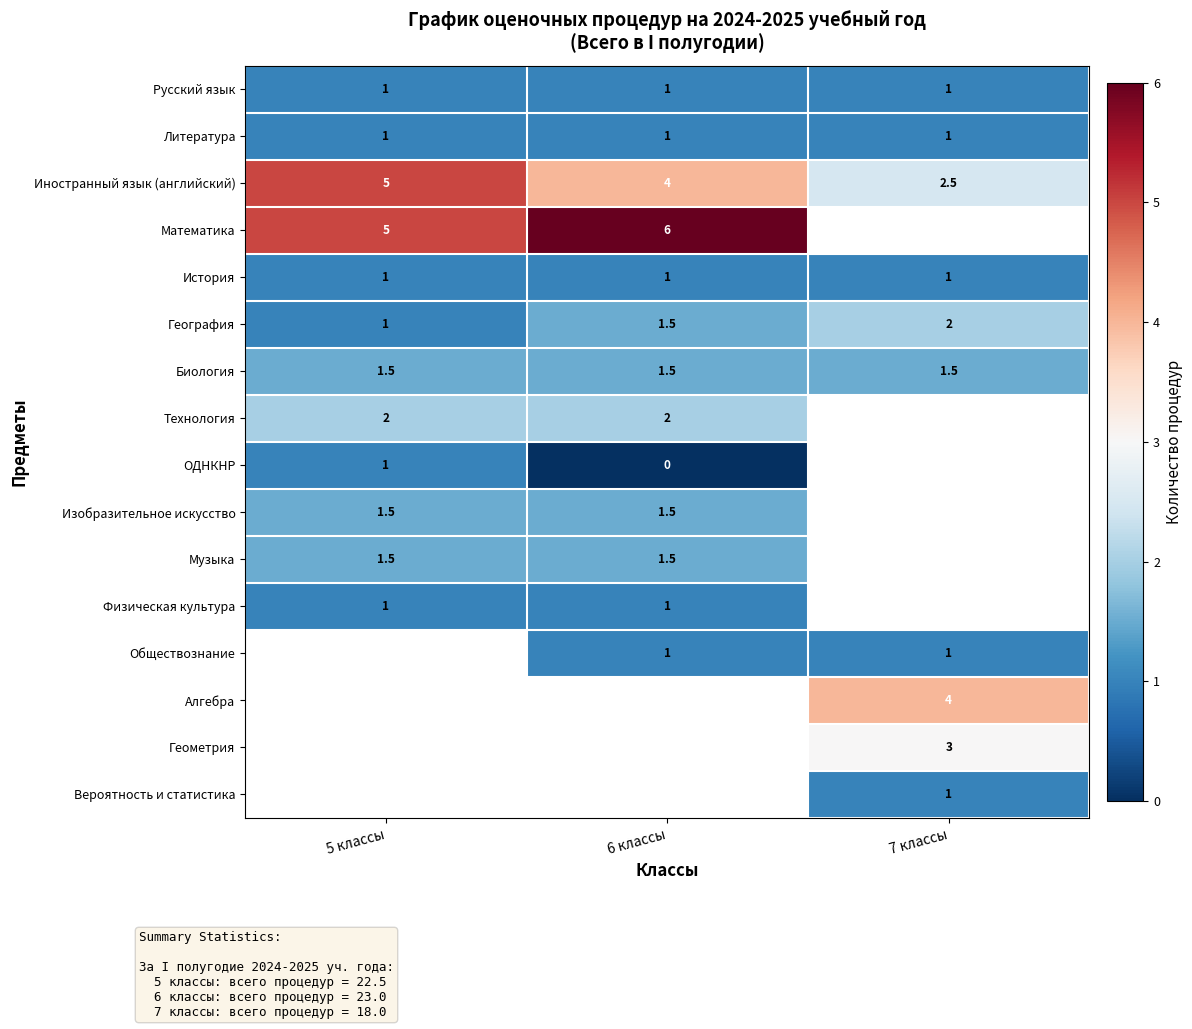

At which label is География closest to 1?

5 классы